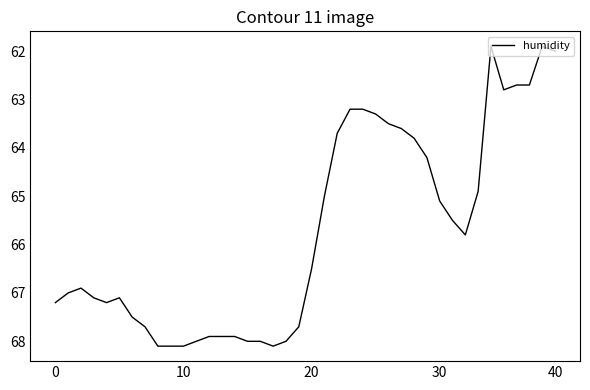

What is the greatest value displayed?

68.1